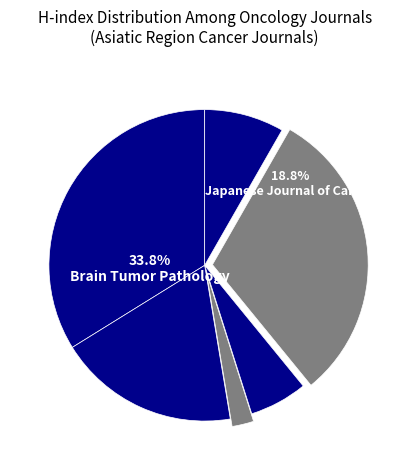

What is the largest slice in the pie chart?

Brain Tumor Pathology